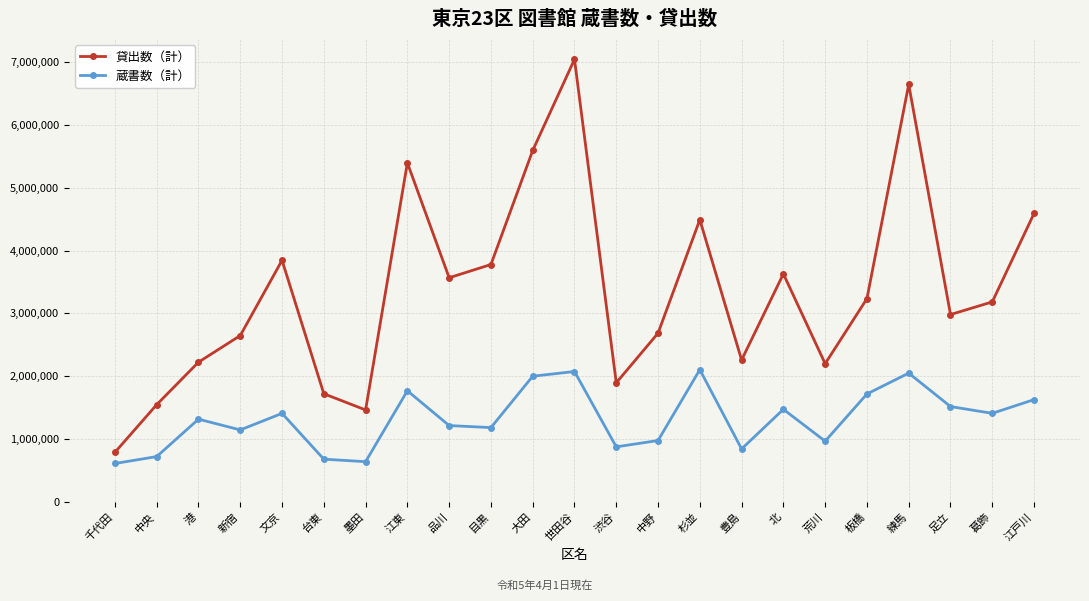

What are all the series names shown in the legend?

貸出数（計）, 蔵書数（計）